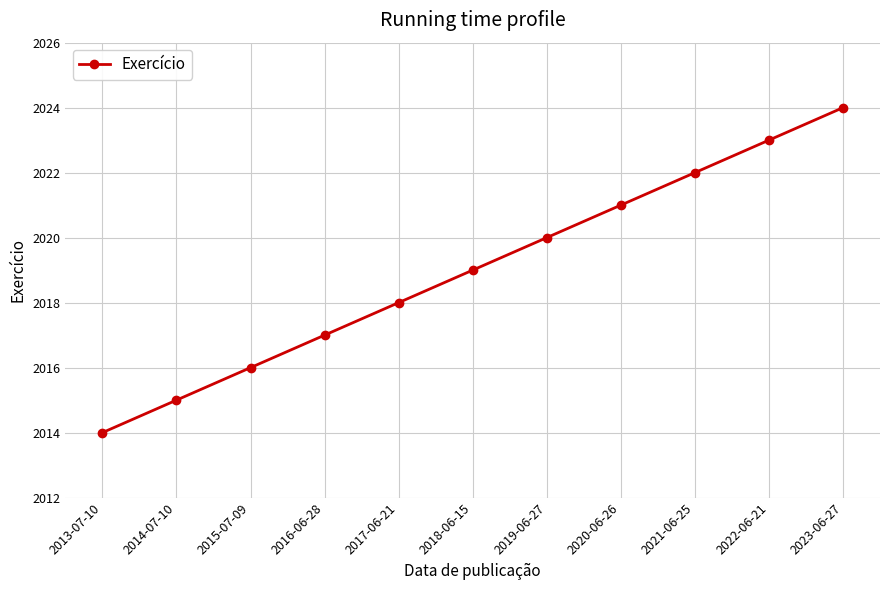

Rank the categories by value from highest to lowest.

2023-06-27, 2022-06-21, 2021-06-25, 2020-06-26, 2019-06-27, 2018-06-15, 2017-06-21, 2016-06-28, 2015-07-09, 2014-07-10, 2013-07-10